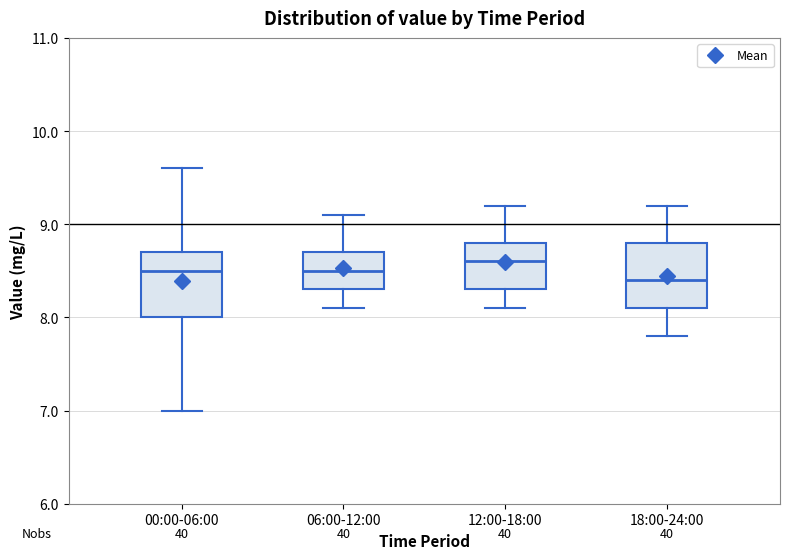

Reading left to right, transcribe this box plot: for each box, give where its median line is, the range the box spans, and where its two whiskers end, as read against the y-axis. The values are not printed on the chart, so give them approximately, as read against the axis.

00:00-06:00: median 8.5, box 8.0 to 8.7, whiskers 7.0 to 9.6
06:00-12:00: median 8.5, box 8.3 to 8.7, whiskers 8.1 to 9.1
12:00-18:00: median 8.6, box 8.3 to 8.8, whiskers 8.1 to 9.2
18:00-24:00: median 8.4, box 8.1 to 8.8, whiskers 7.8 to 9.2